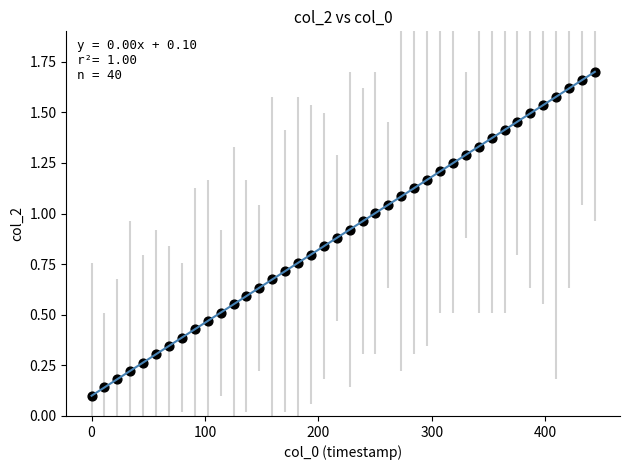

What is the range of X values (max minus min)?

443.7